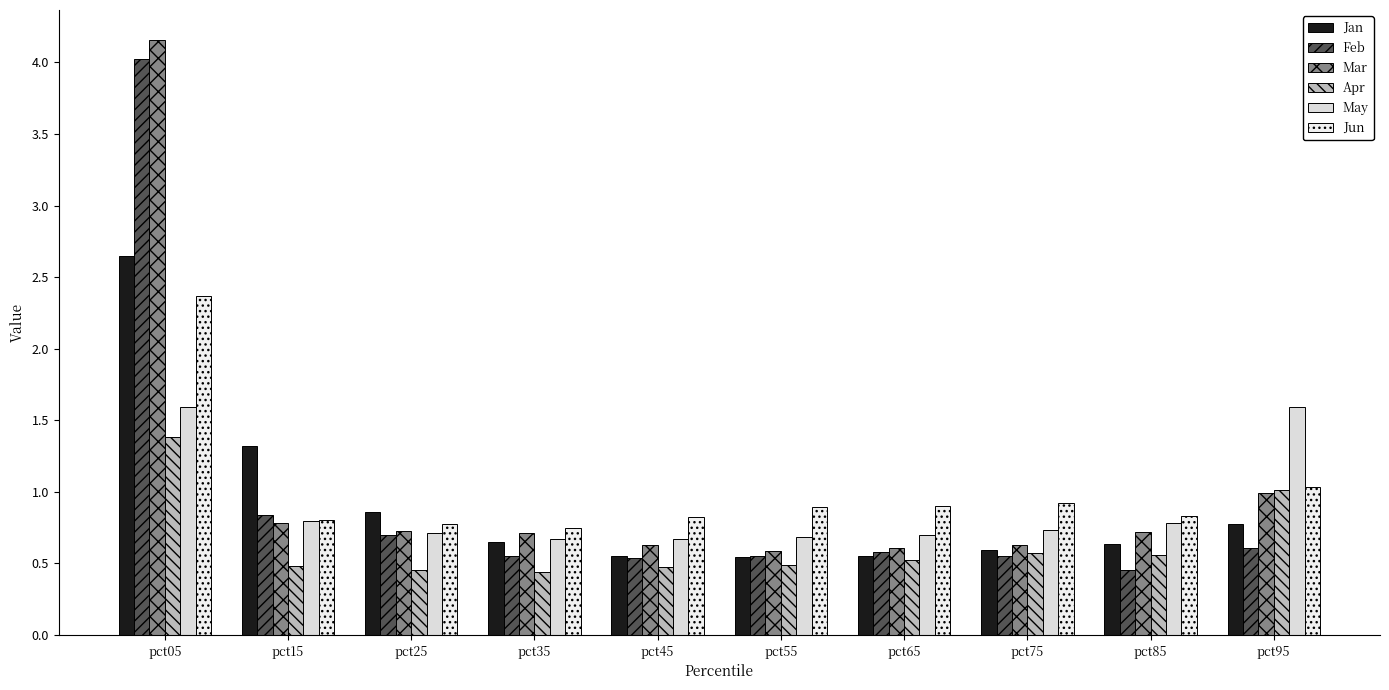

How many series are shown in this chart?

6